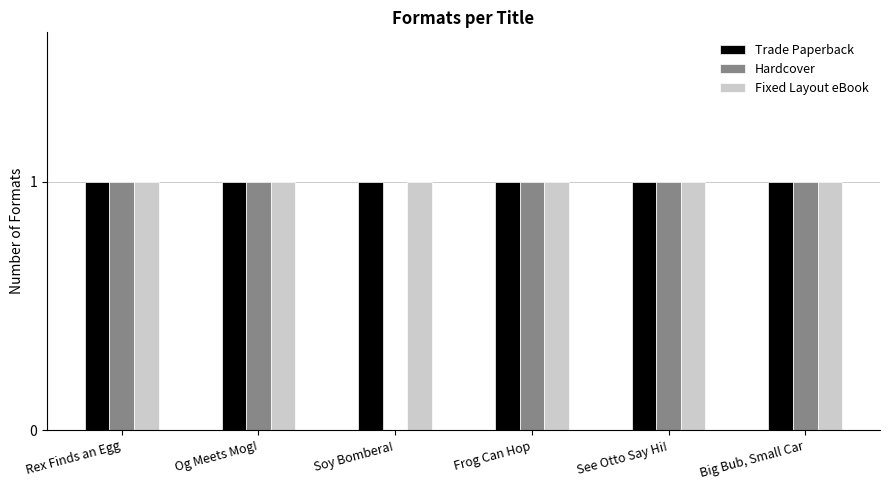

What are all the series names shown in the legend?

Trade Paperback, Hardcover, Fixed Layout eBook